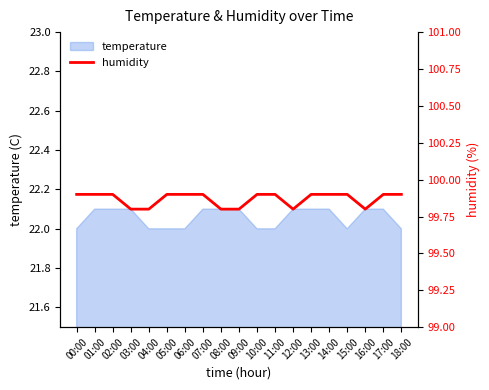

What is the minimum value for temperature?

22.0